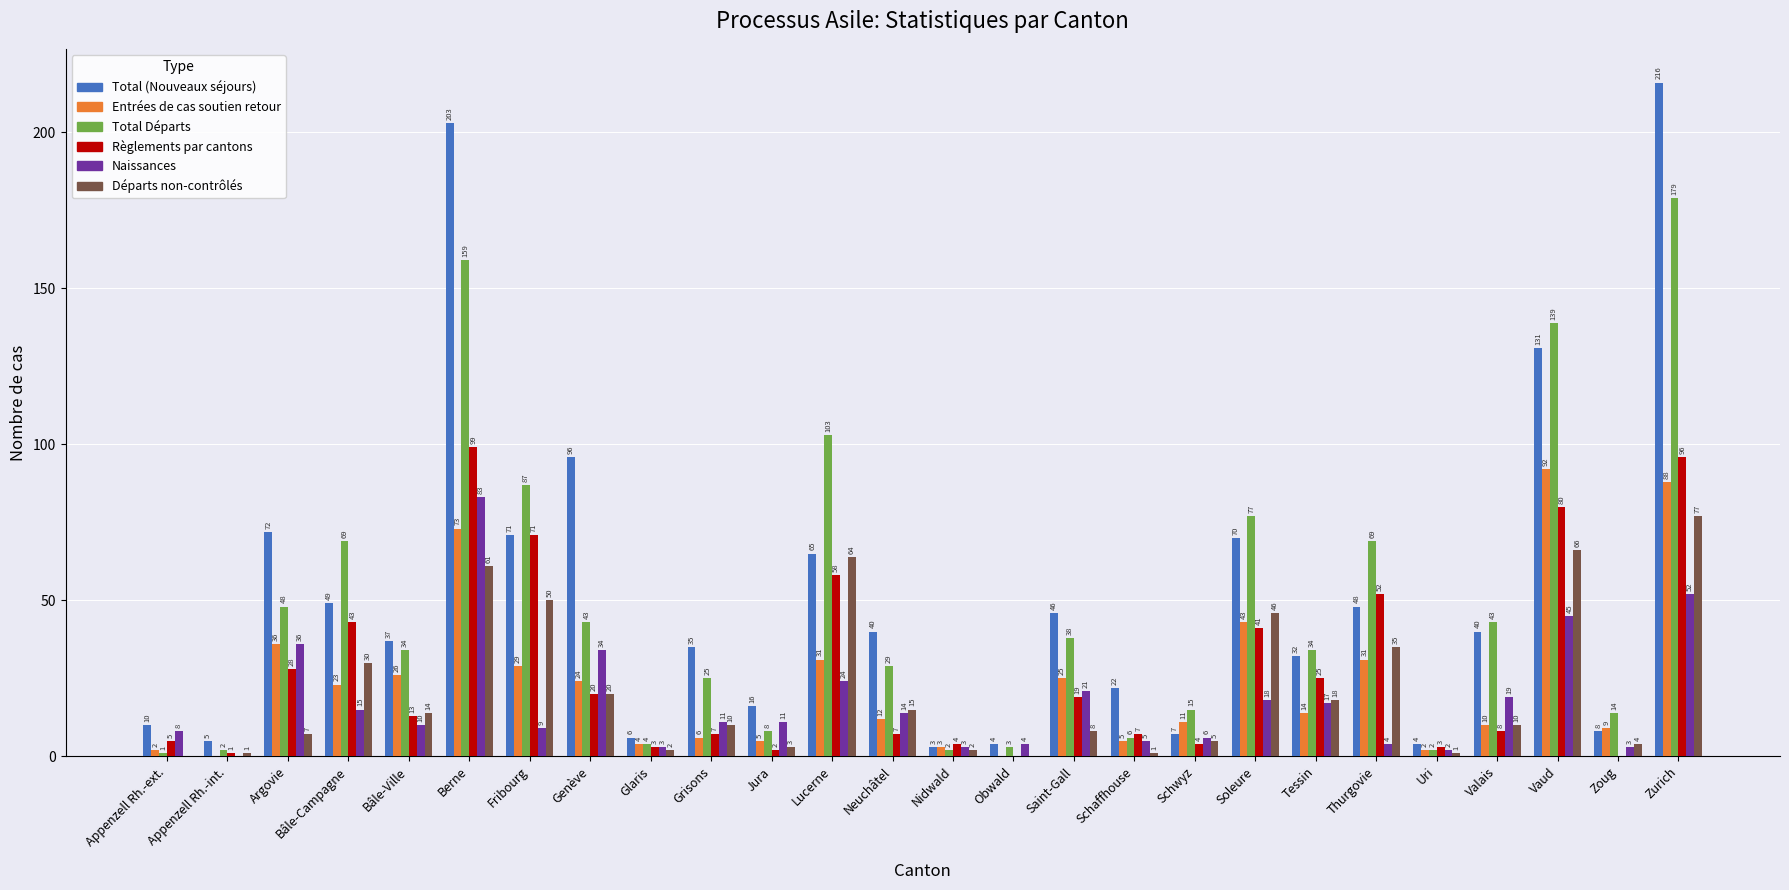

What is the total value across all series at Soleure?

295